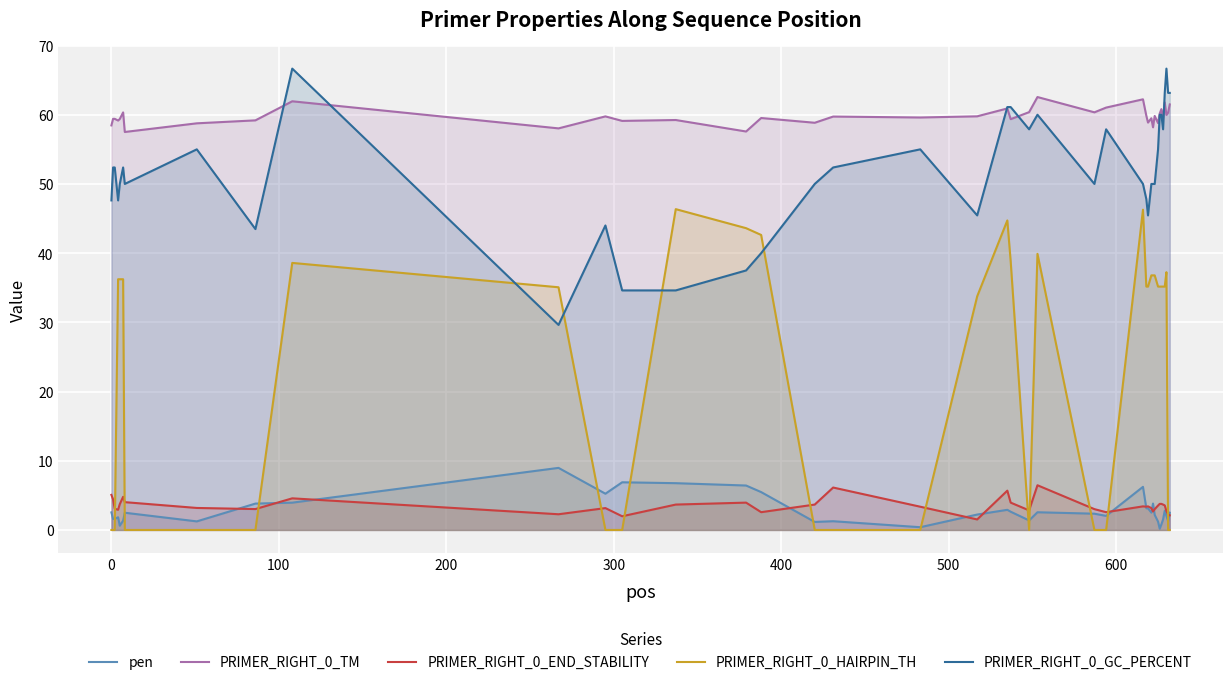

What are all the series names shown in the legend?

pen, PRIMER_RIGHT_0_TM, PRIMER_RIGHT_0_END_STABILITY, PRIMER_RIGHT_0_HAIRPIN_TH, PRIMER_RIGHT_0_GC_PERCENT